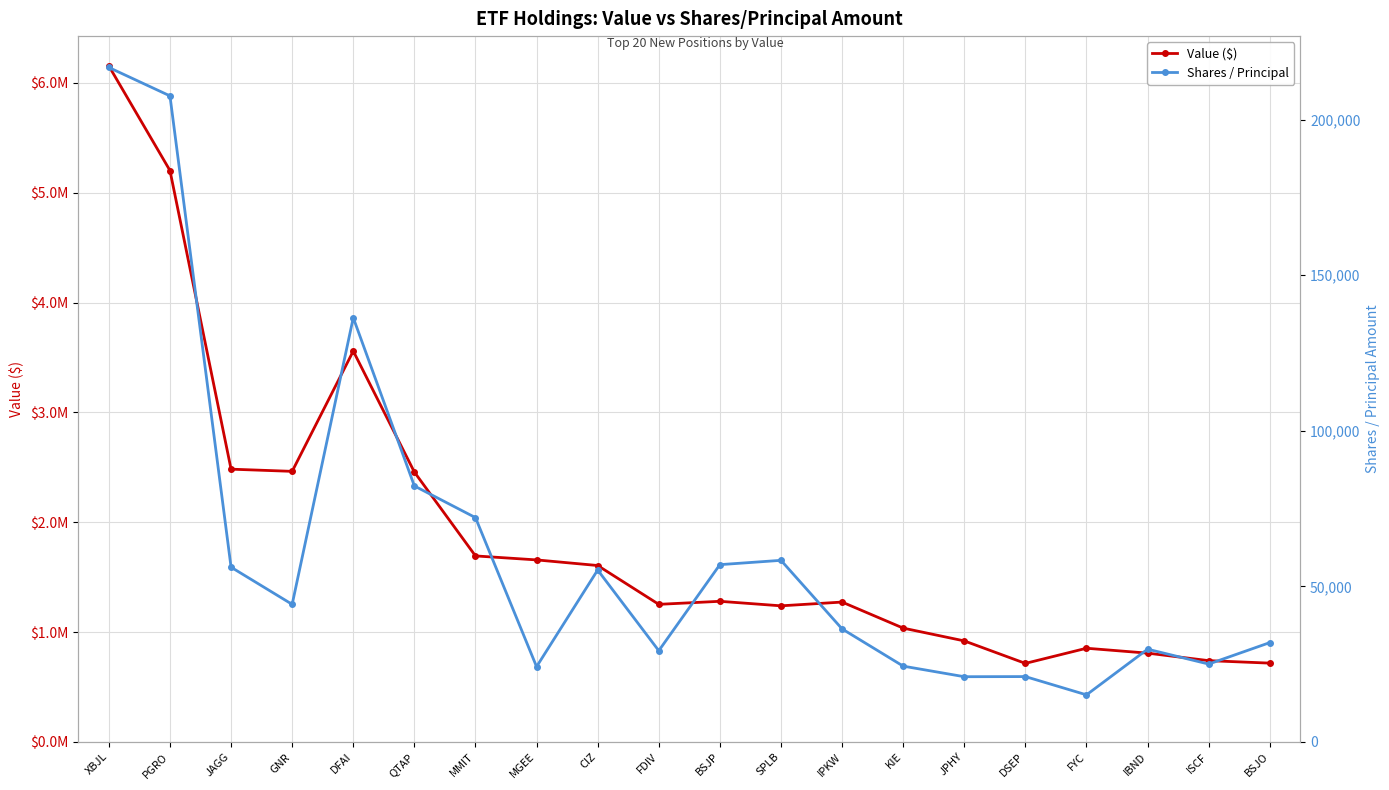

Reading left to right, extract all data points from this chart.

Value ($): 6154734	5202911	2483932	2464014	3559106	2457589	1694121	1657777	1606728	1253226	1280911	1239673	1273952	1036827	920349	715629	853578	808989	740621	718013
Shares / Principal: 216716	207590	56159	44221	136312	82269	72090	24198	55252	29329	56980	58365	36336	24373	20974	21017	15145	29819	25038	31935